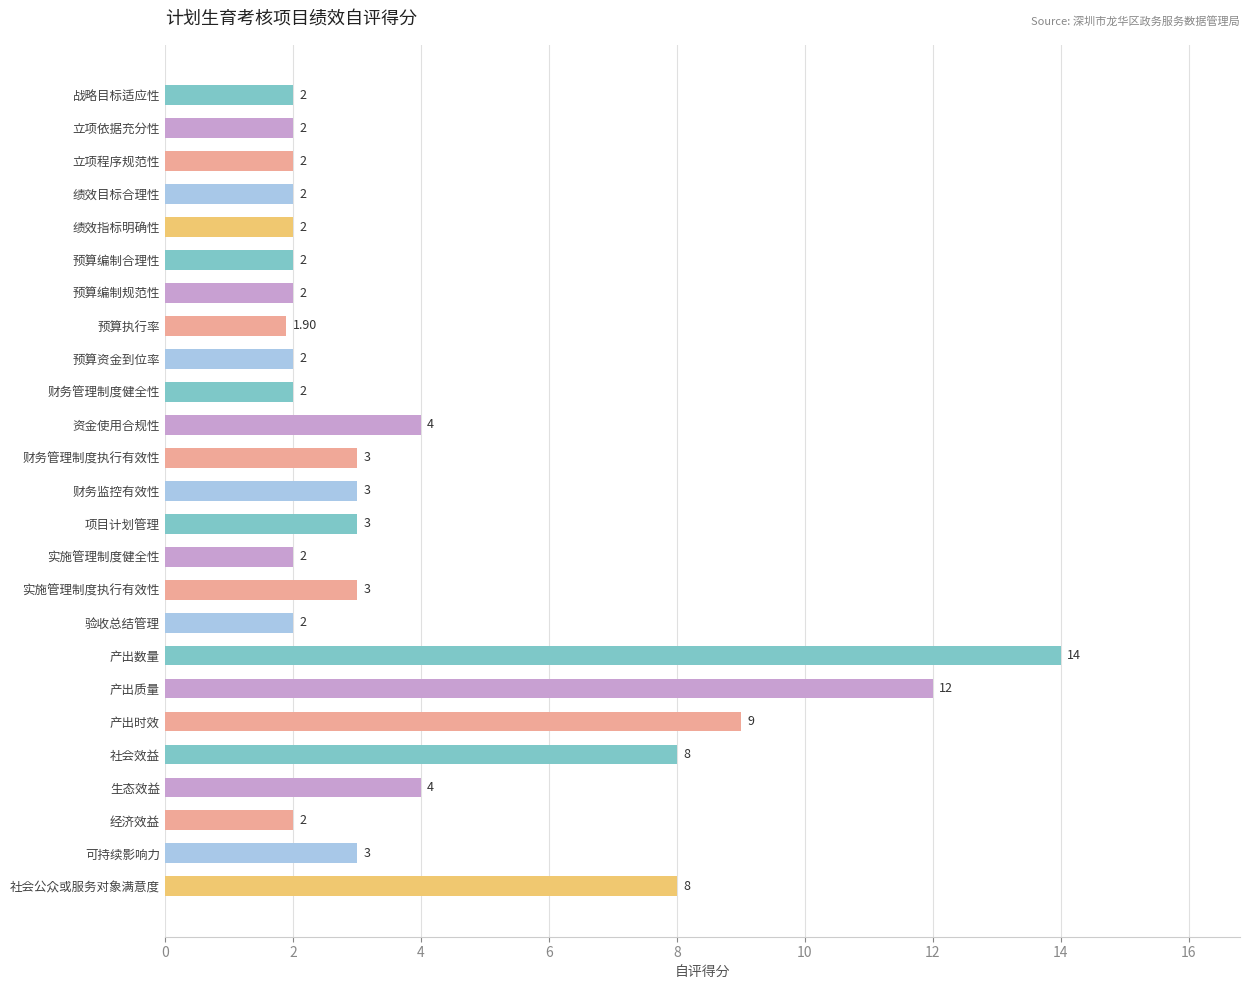

What is the change in value from 社会效益 to 生态效益?

-4.0